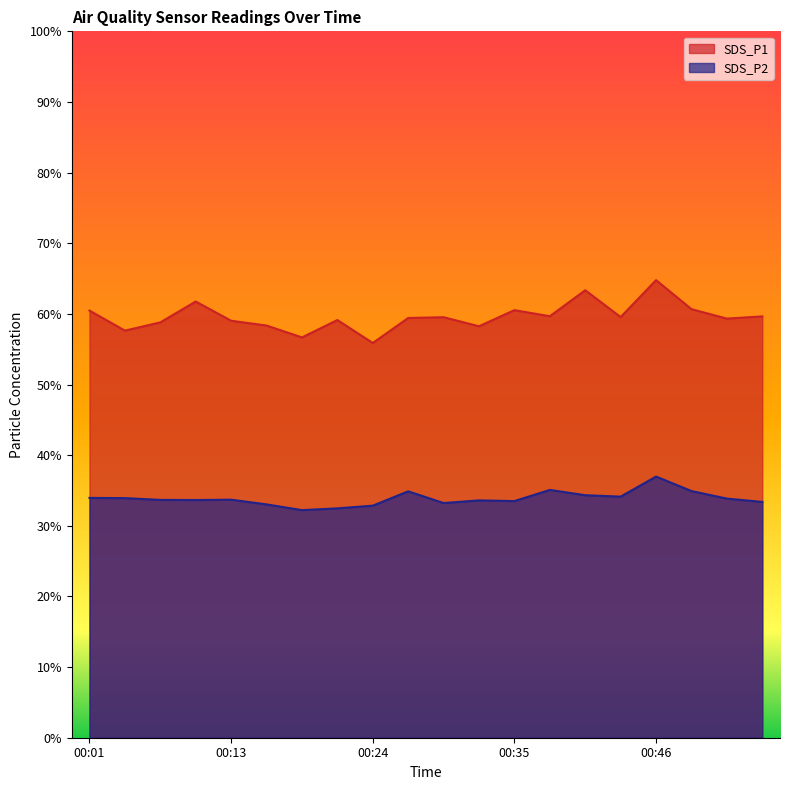

What are all the series names shown in the legend?

SDS_P1, SDS_P2